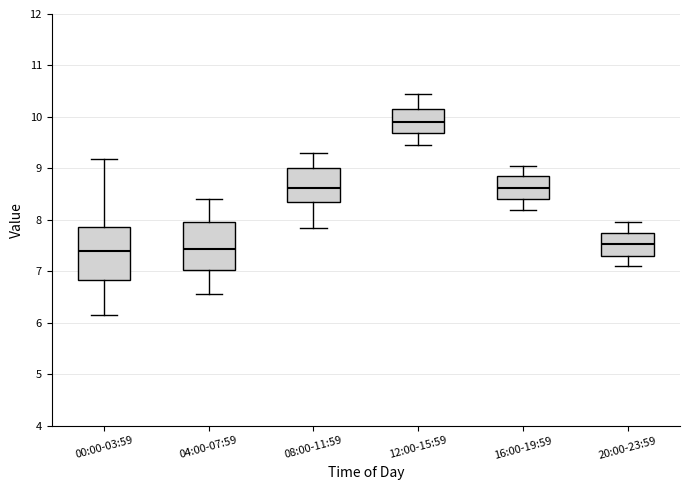

Which box has the highest median line?

12:00-15:59